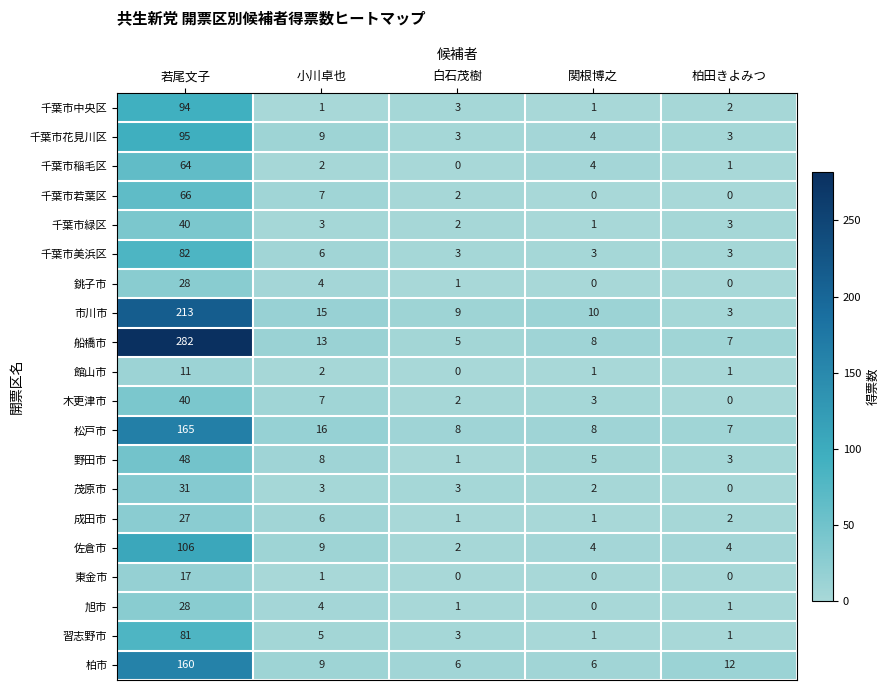

The value of 松戸市 at 白石茂樹 is 8. True or false?

True